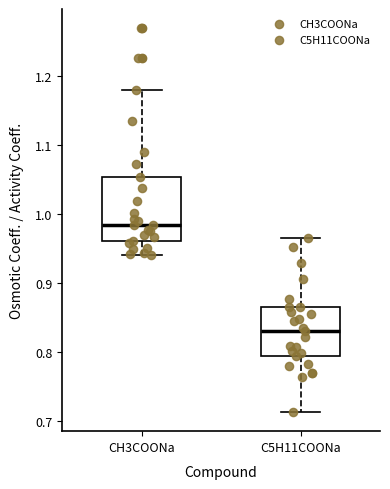

Comparing the boxes themselves (not the whiskers), which one is the tallest?

CH3COONa